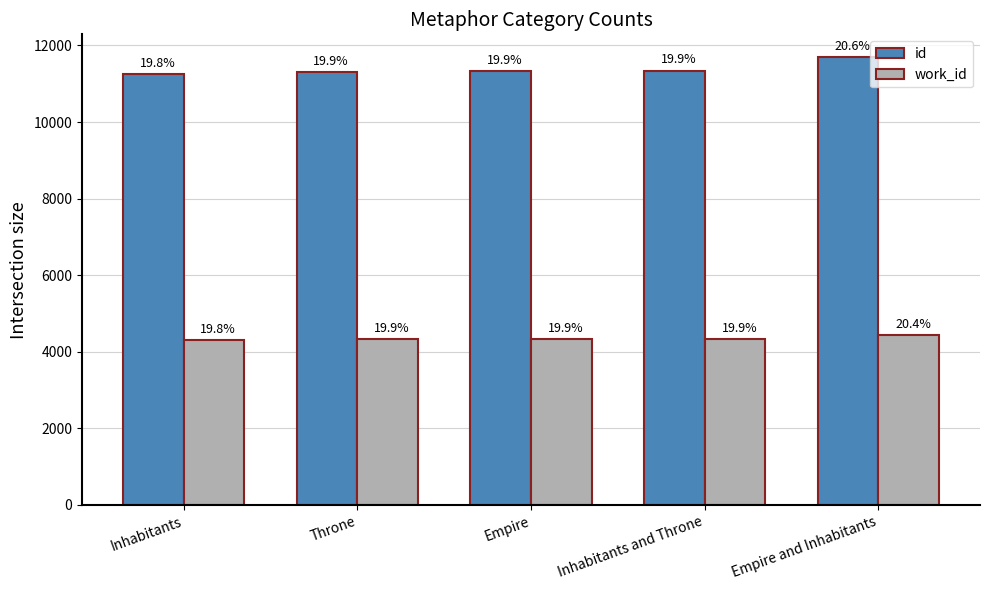

Where is work_id nearest to the value 4379?

Inhabitants and Throne